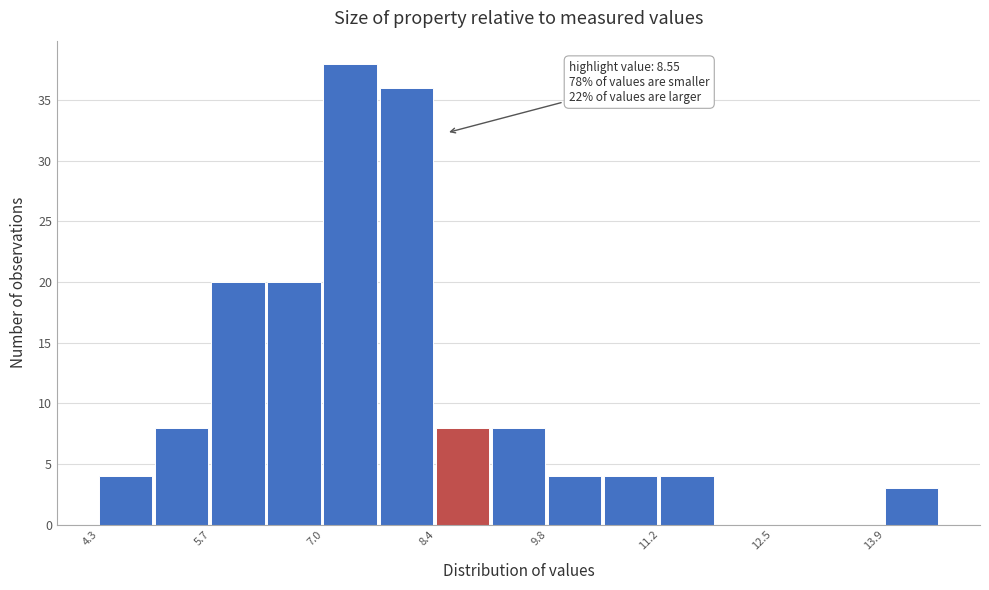

Read against the x-axis, roughly where is the centre of the tallest bar?

7.4